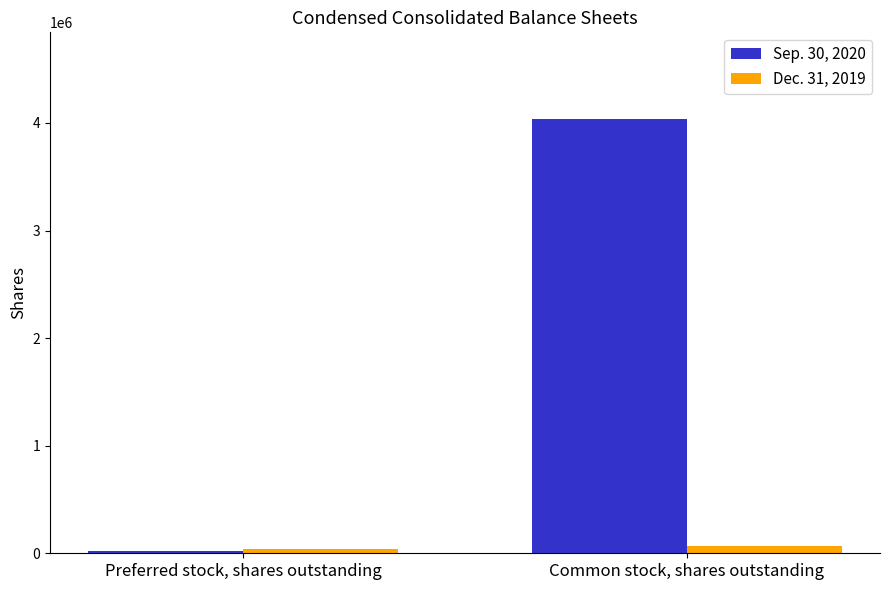

At which category does the chart reach its minimum across all series?

Preferred stock, shares outstanding